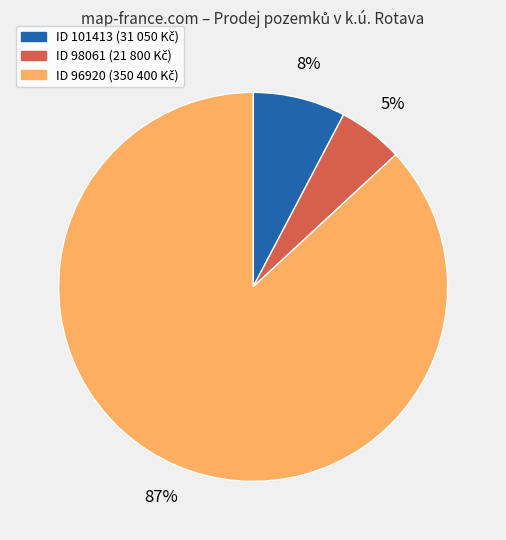

Does any single category account for the majority?

Yes